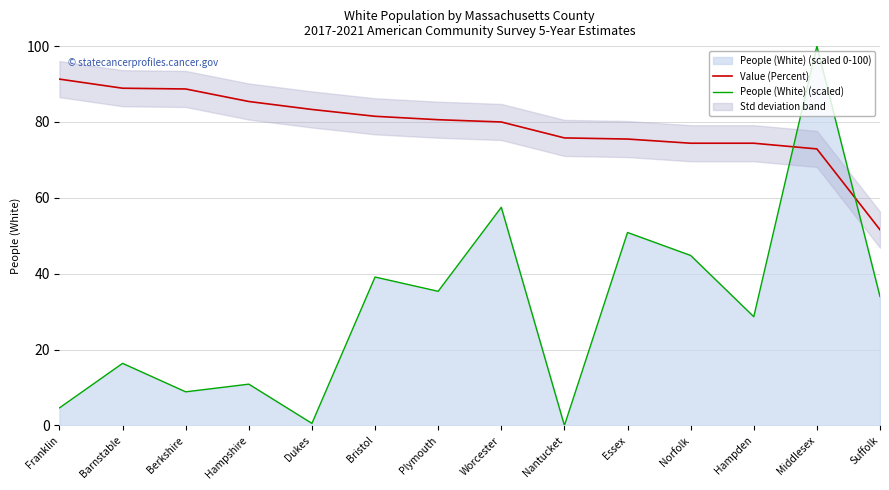

At which category is the sum across all series the highest?

Middlesex